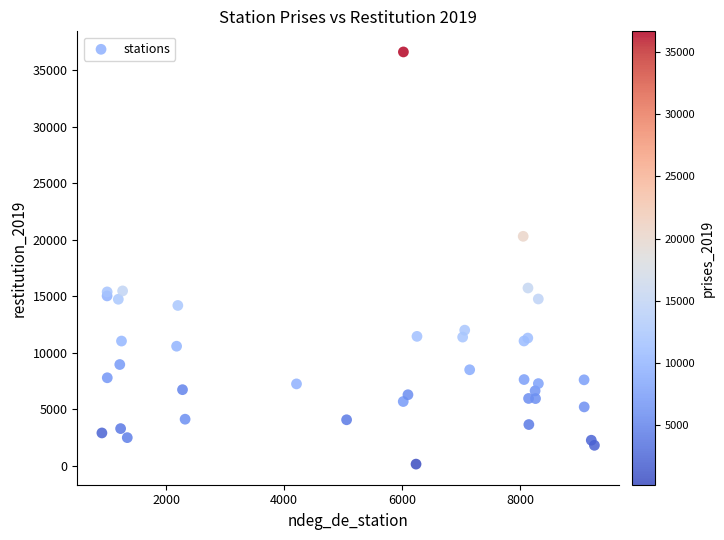

What Y value in the scatter plot is closest to 18384?

20307